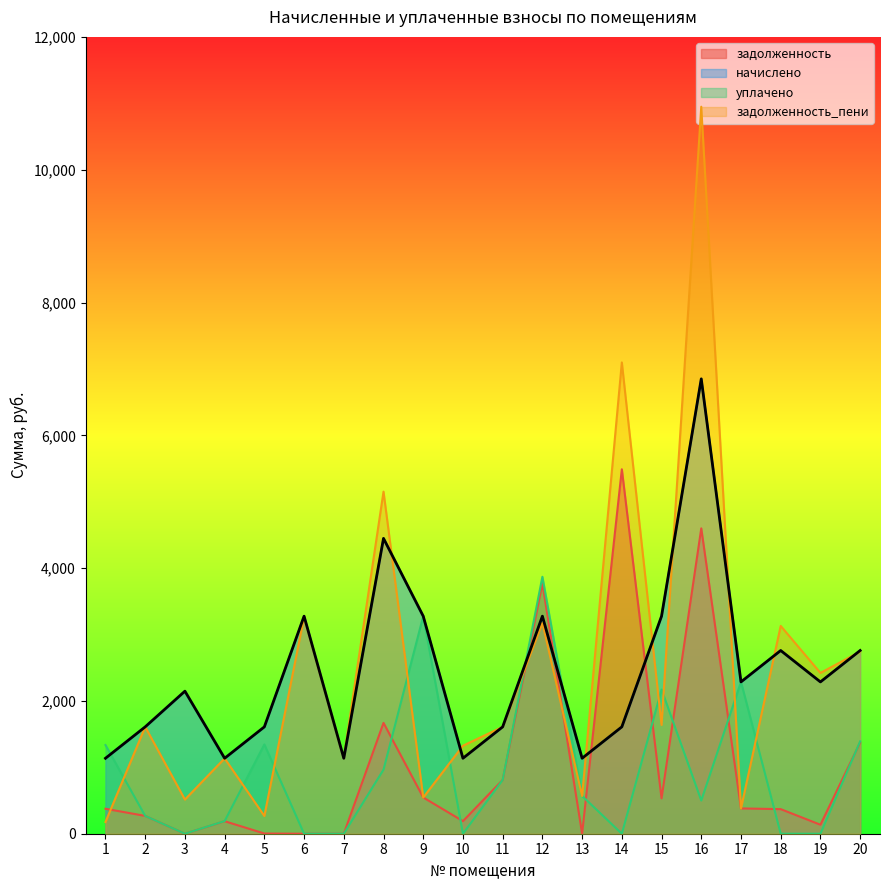

At which category does the chart reach its minimum across all series?

7